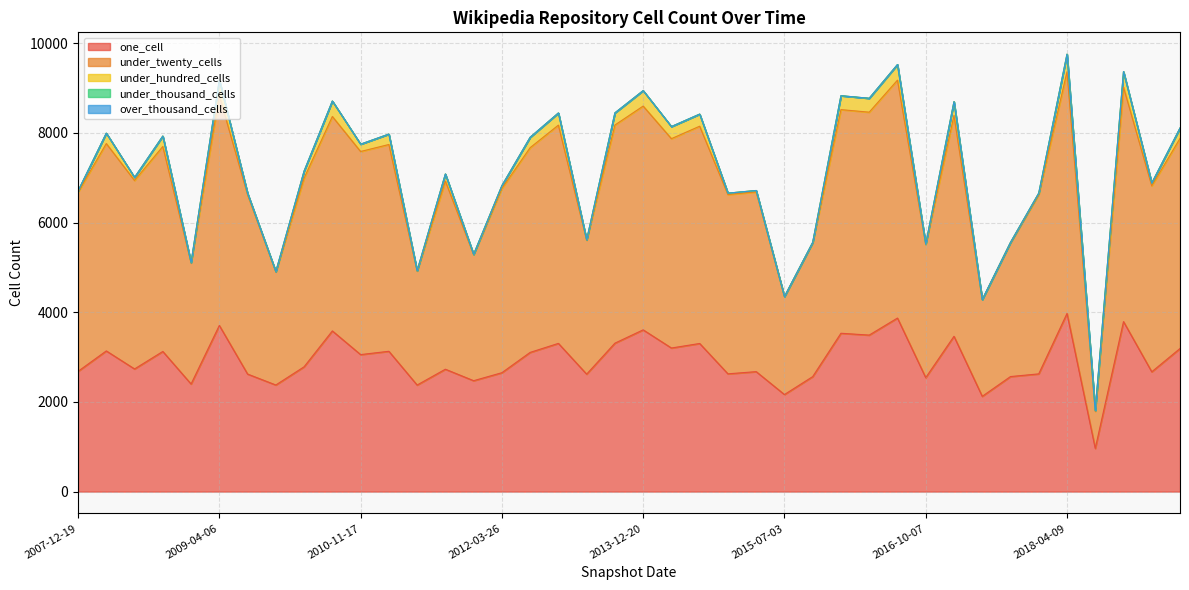

Read the one_cell value at 2008-04-01, to the nearest 50.

3150